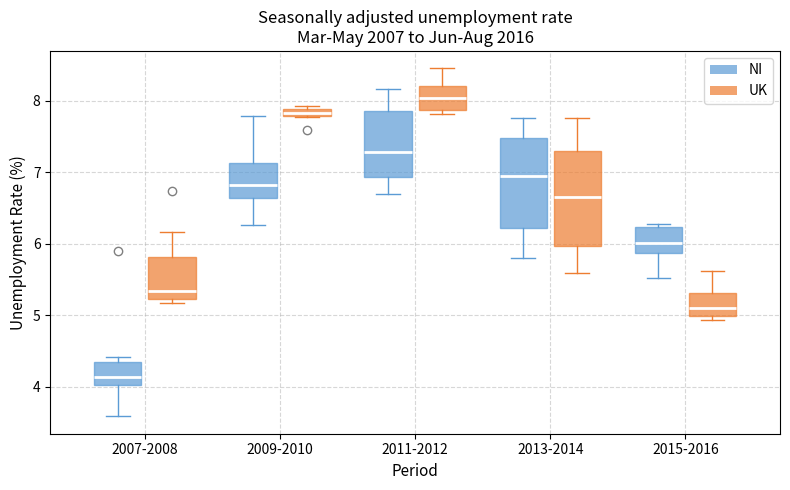

Which box has the lowest median line?

2007-2008 (NI)